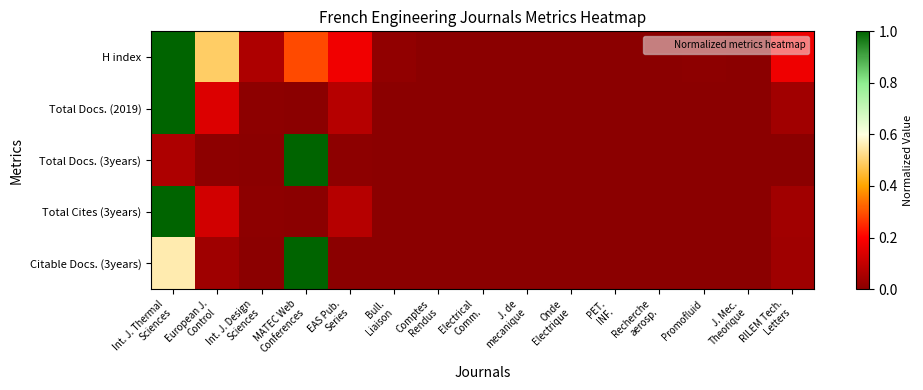

How many series are shown in this chart?

5